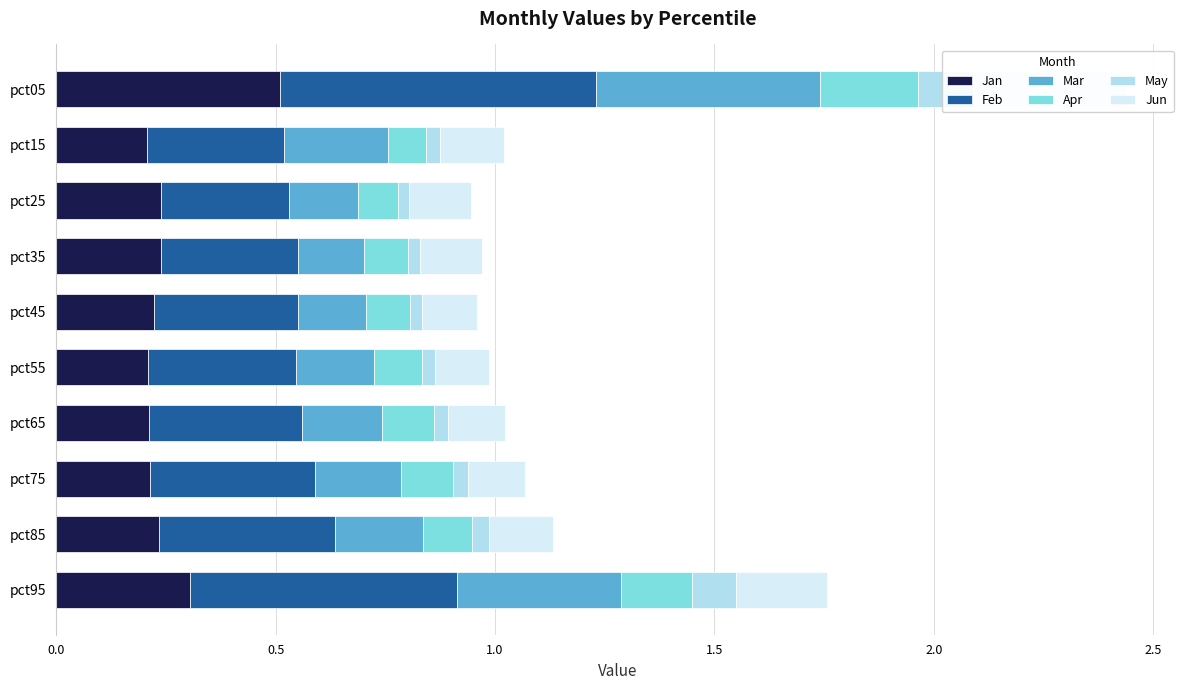

Between pct35 and pct45, which series saw the biggest shift?

Feb